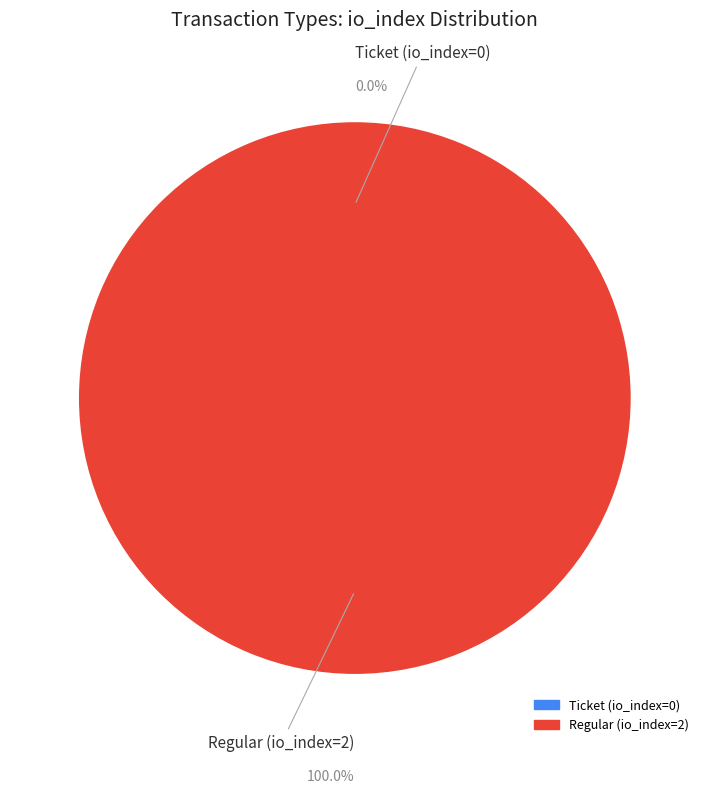

How many slices are in this pie chart?

2